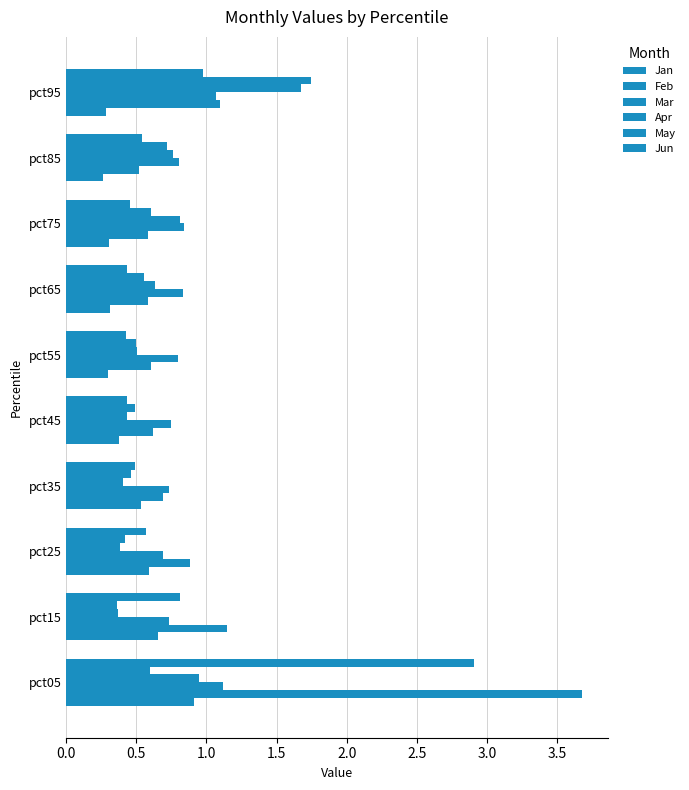

Reading left to right, transcribe all the data shown in this chart.

Jan: 0.9	0.7	0.6	0.5	0.4	0.3	0.3	0.3	0.3	0.3
Feb: 3.7	1.1	0.9	0.7	0.6	0.6	0.6	0.6	0.5	1.1
Mar: 1.1	0.7	0.7	0.7	0.7	0.8	0.8	0.8	0.8	1.1
Apr: 0.9	0.4	0.4	0.4	0.4	0.5	0.6	0.8	0.8	1.7
May: 0.6	0.4	0.4	0.5	0.5	0.5	0.6	0.6	0.7	1.7
Jun: 2.9	0.8	0.6	0.5	0.4	0.4	0.4	0.5	0.5	1.0